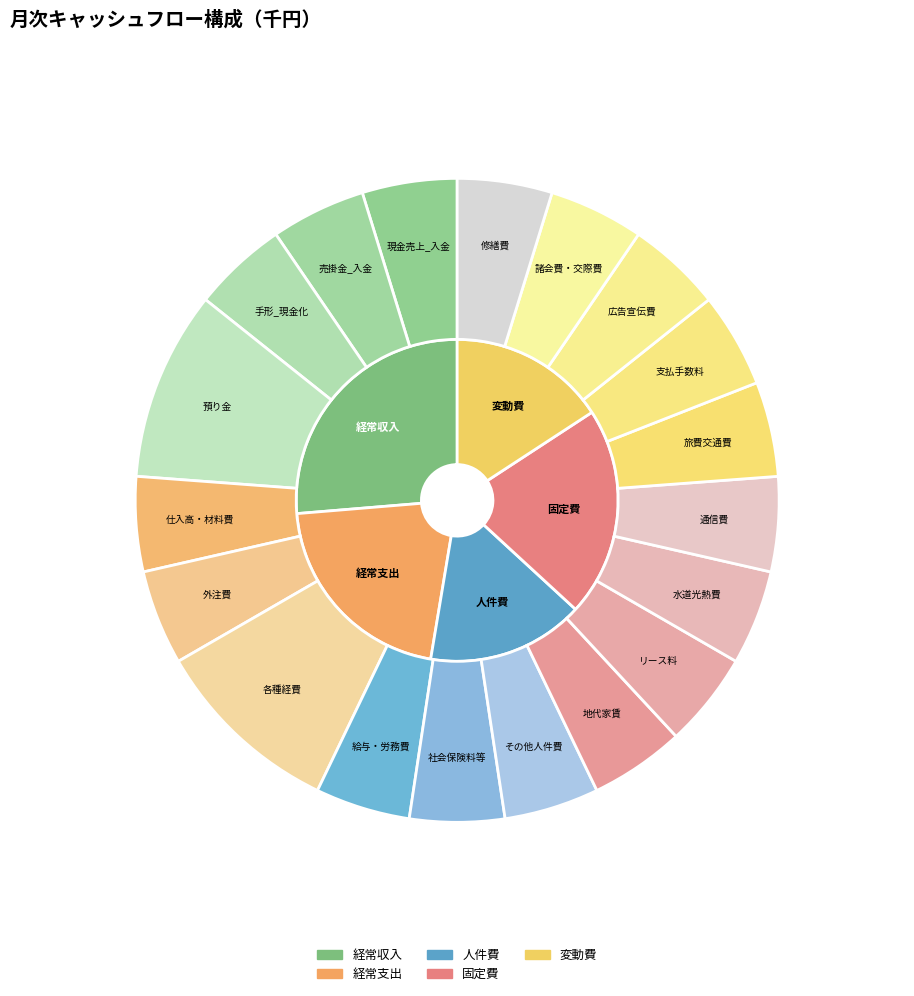

How many segments does this pie chart have?

19